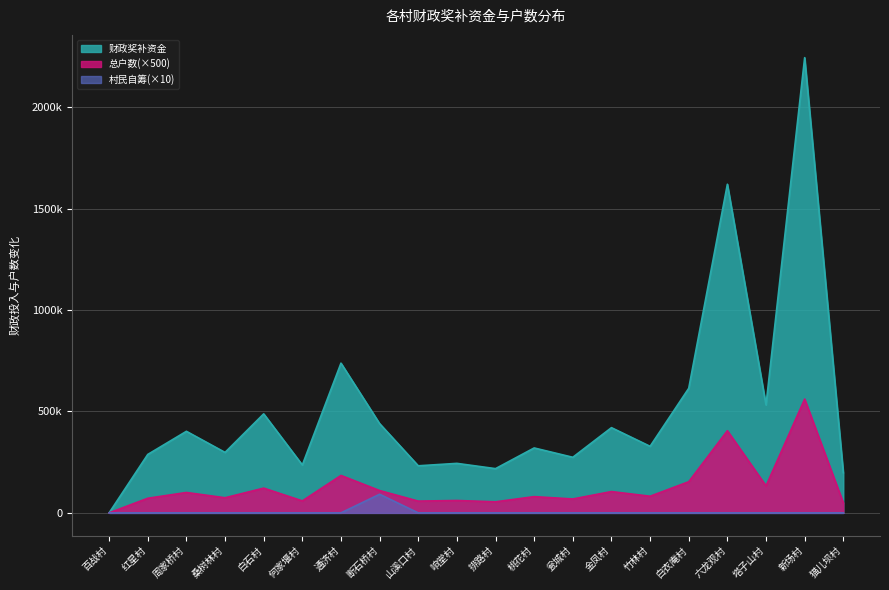

What is the total value across all series at 白衣庵村?

767500